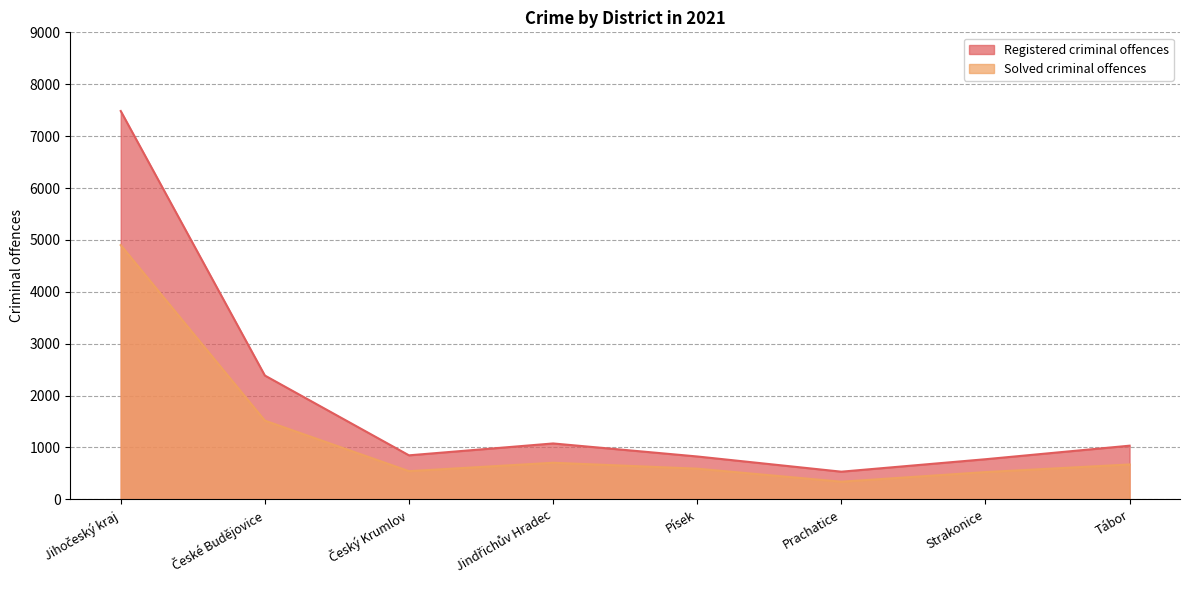

Which category has the lowest value in the Registered criminal offences series?

Prachatice